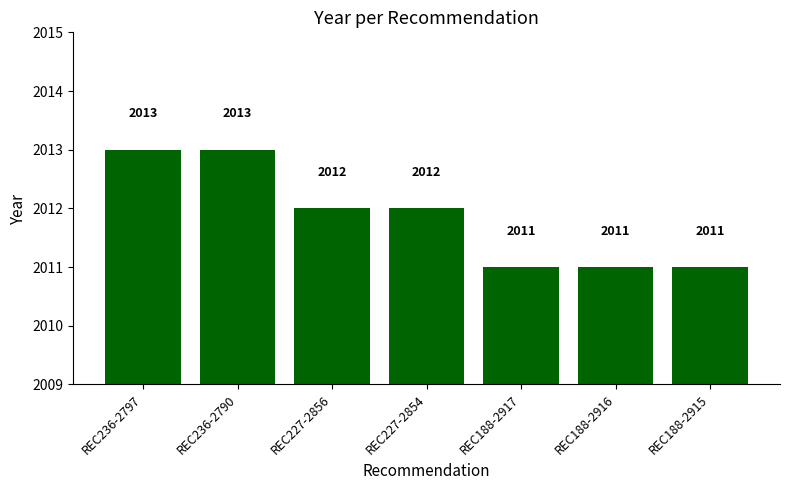

What is the value of the 7th bar from the left?

2011